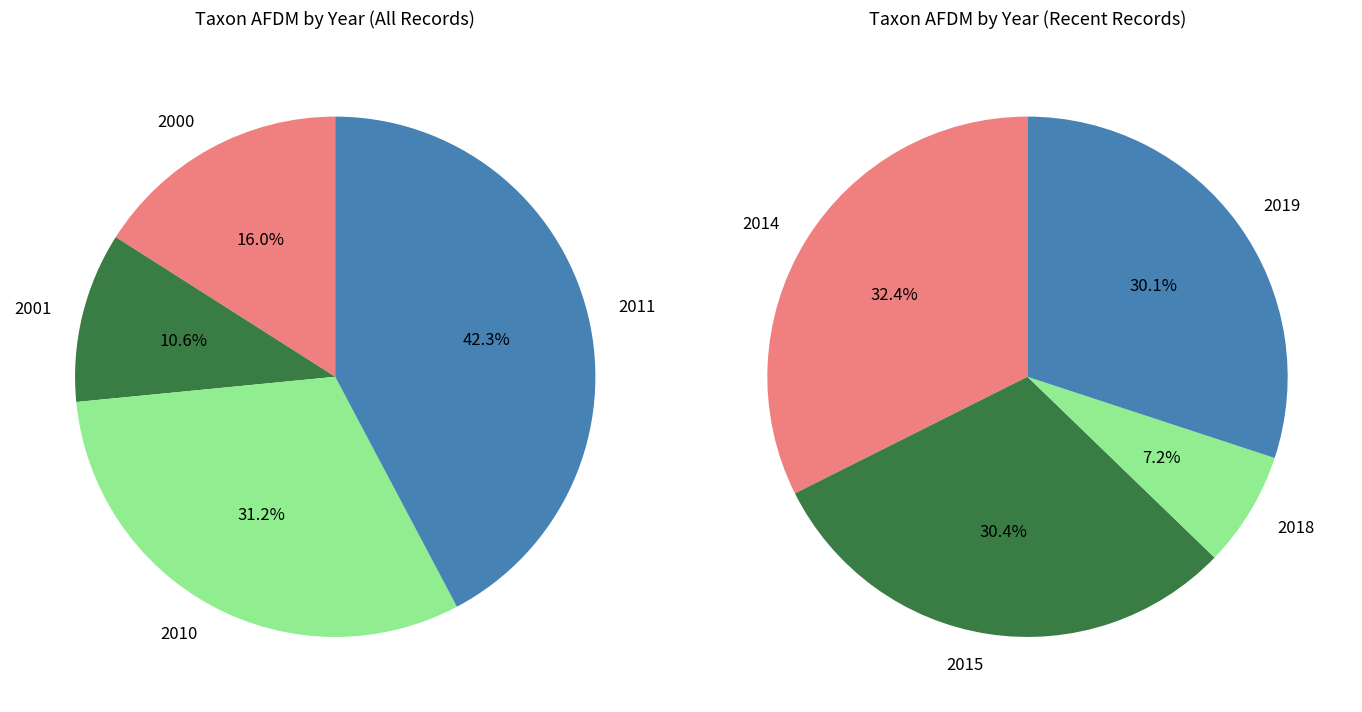

Does 2011 account for over 50% of the chart?

No